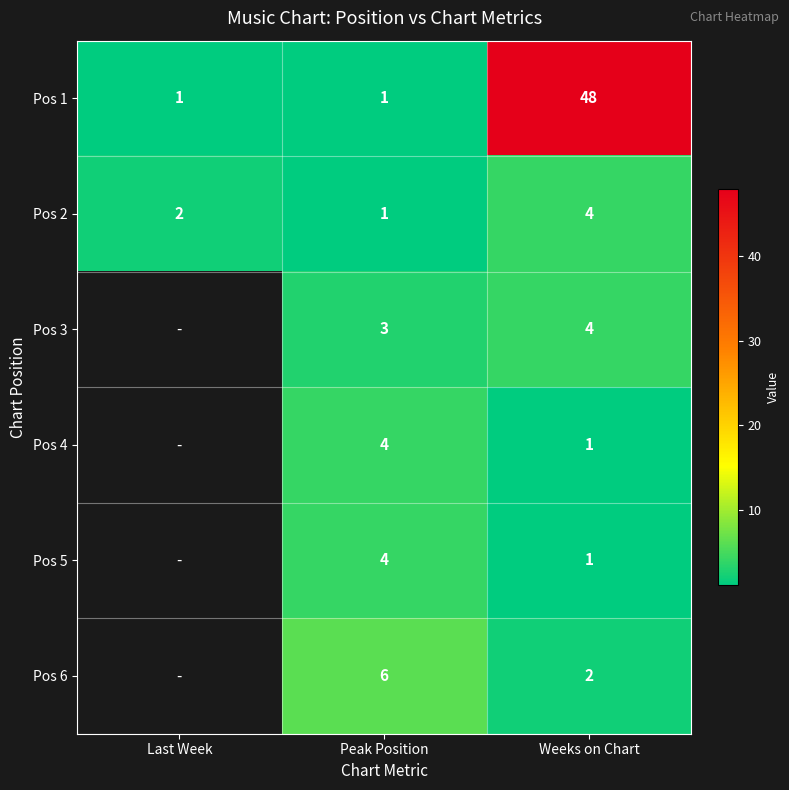

At which category is the sum across all series the highest?

Weeks on Chart